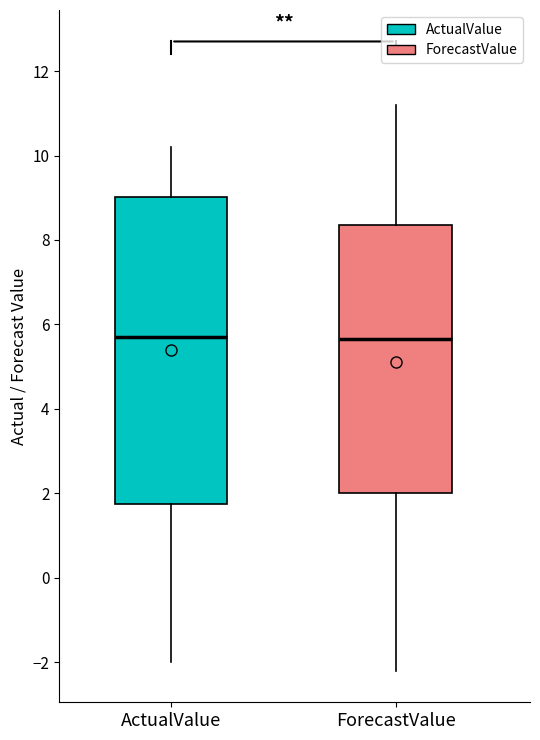

Reading left to right, transcribe this box plot: for each box, give where its median line is, the range the box spans, and where its two whiskers end, as read against the y-axis. The values are not printed on the chart, so give them approximately, as read against the axis.

ActualValue: median 5.8, box 1.8 to 9.0, whiskers -2.0 to 10.2
ForecastValue: median 5.6, box 2.0 to 8.4, whiskers -2.2 to 11.2